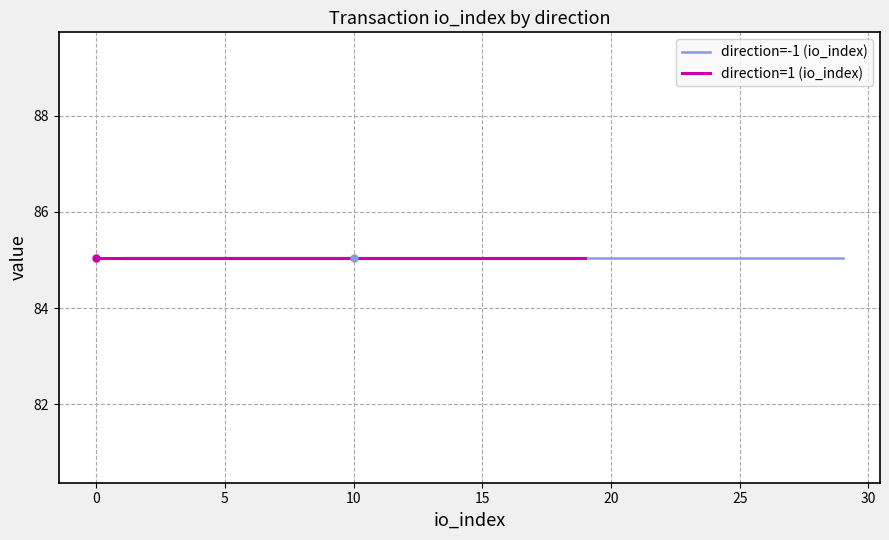

Between 2 and 3, which is larger?

3